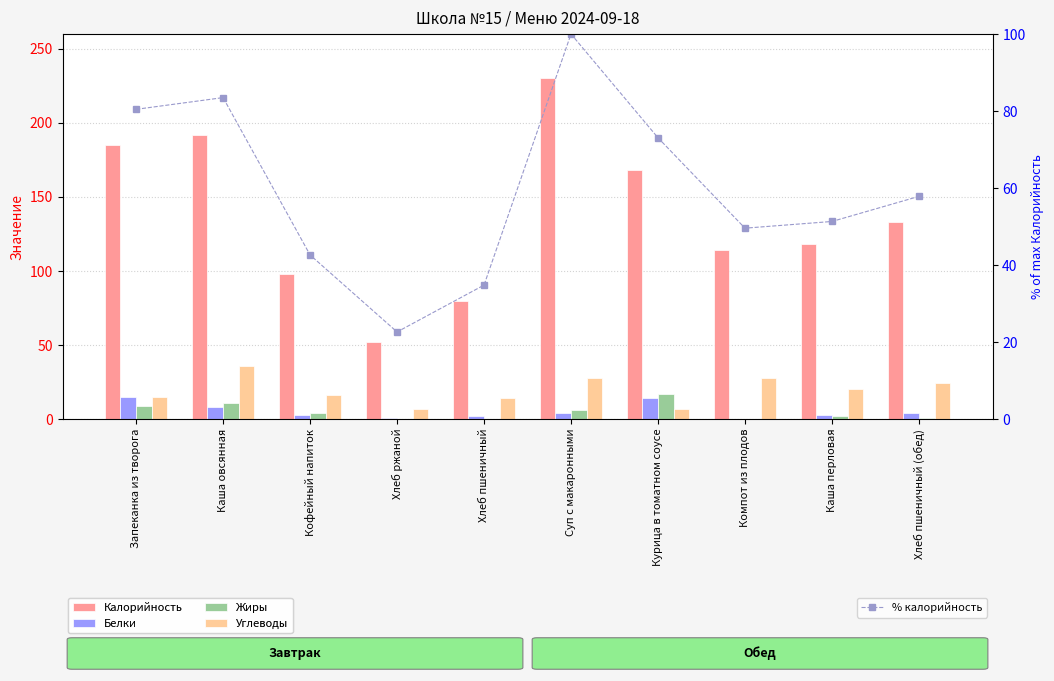

How many data points in Калорийность are less than 133?

5